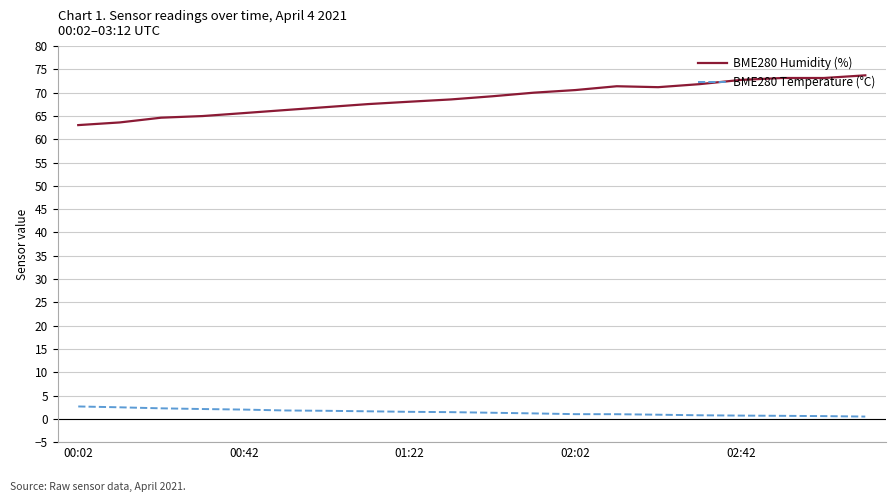

What is the sum of all BME280 Temperature (°C) values?

28.0